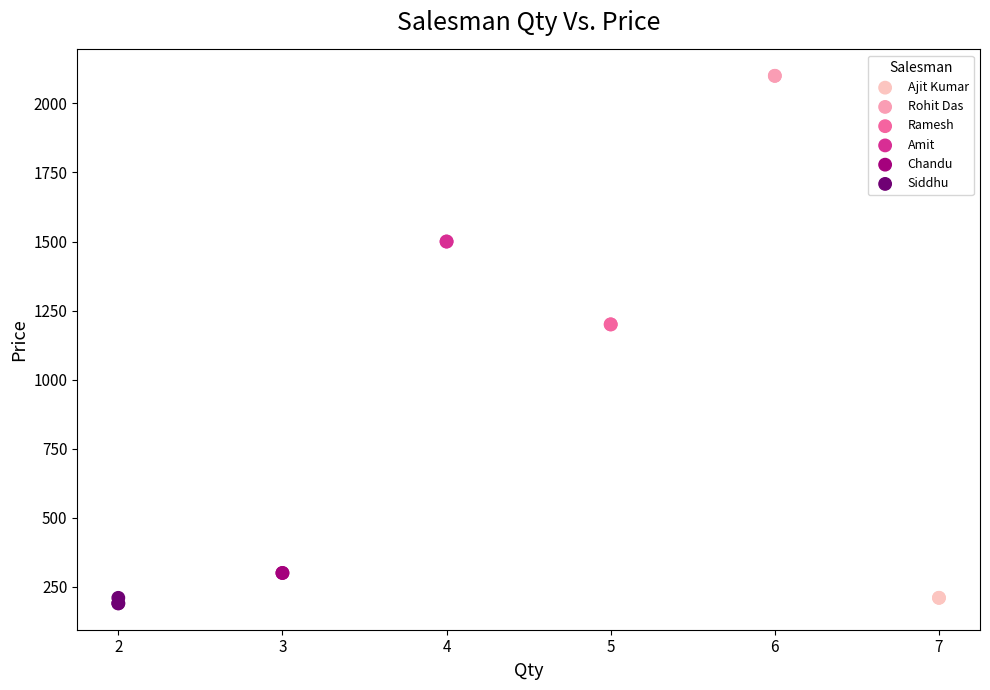

What are all the series names shown in the legend?

Ajit Kumar, Rohit Das, Ramesh, Amit, Chandu, Siddhu